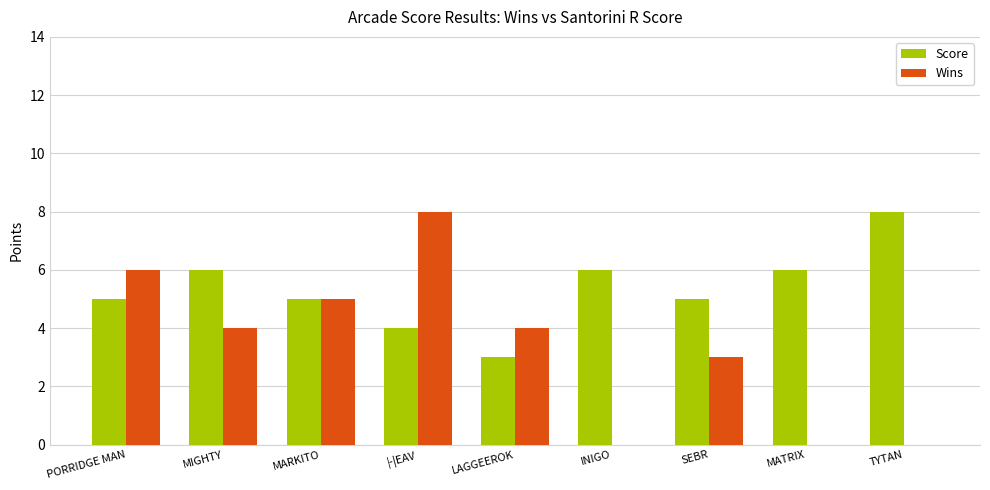

What is the sum of the Score values at TYTAN and MARKITO?

13